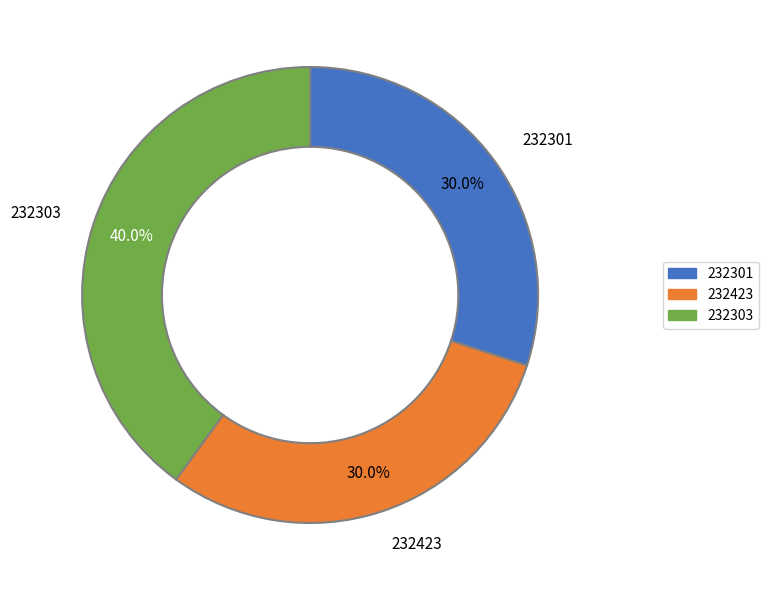

What percentage do 232301 and 232303 together represent?

70.0%